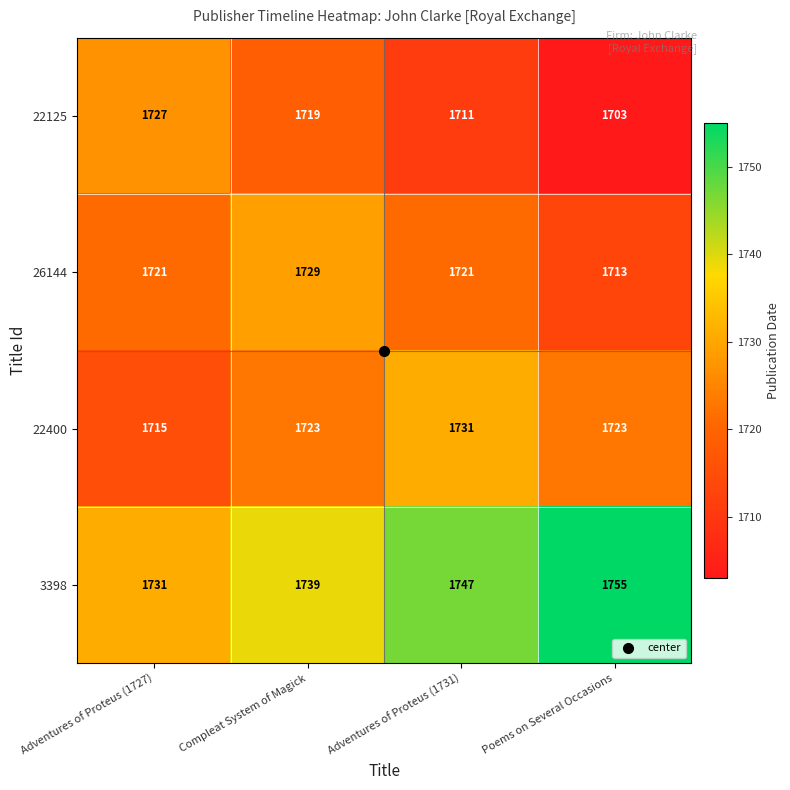

What is the difference between the highest and lowest values at Adventures of Proteus (1727)?

16